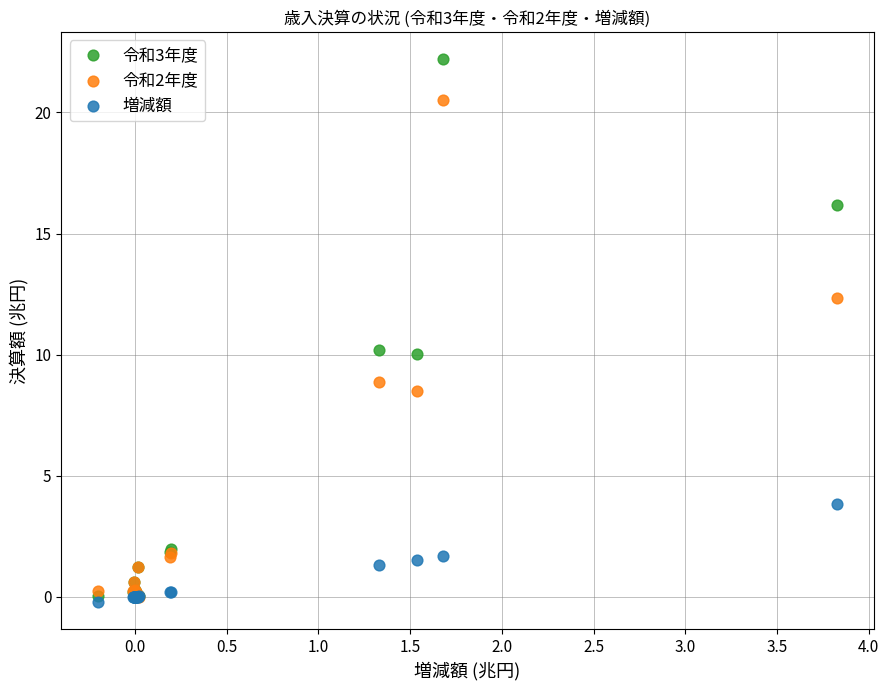

Which series has the largest Y range (max minus min)?

令和3年度